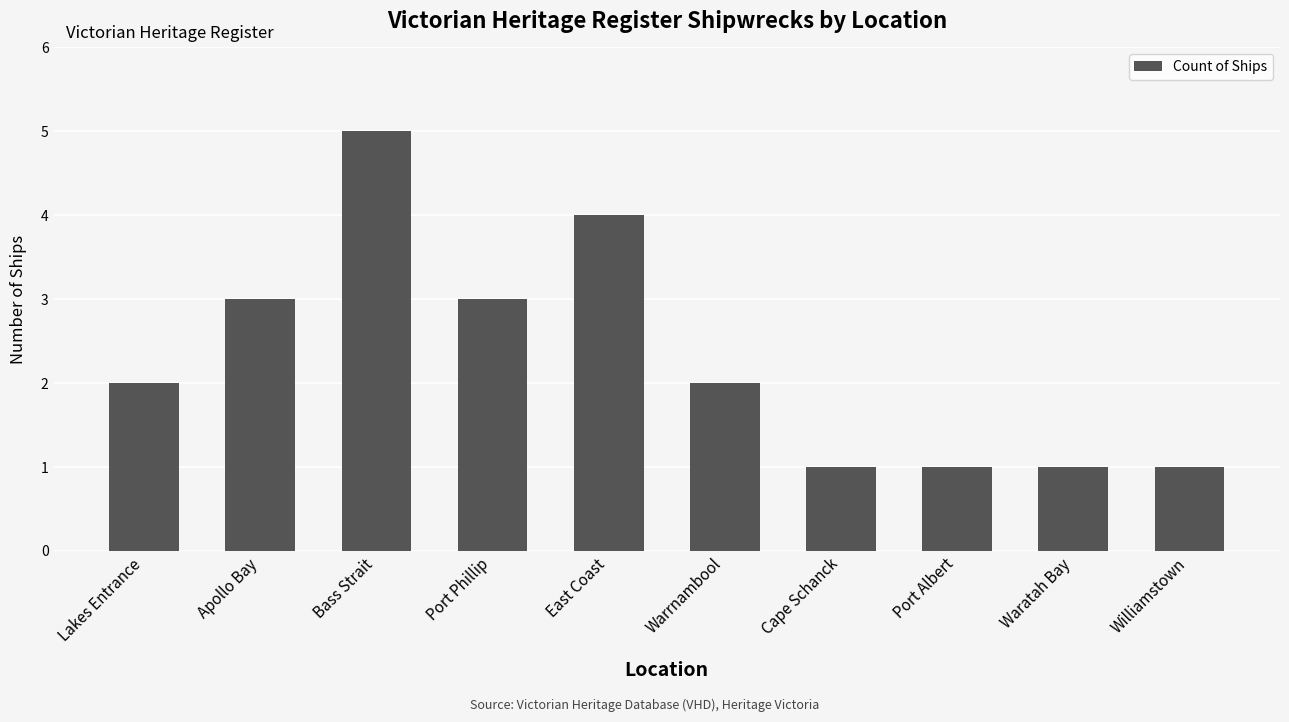

How many categories are shown in the chart?

10